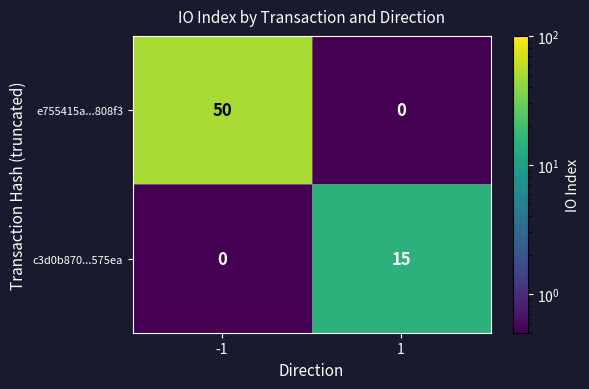

List the series in order of their peak value, highest first.

e755415a...808f3, c3d0b870...575ea